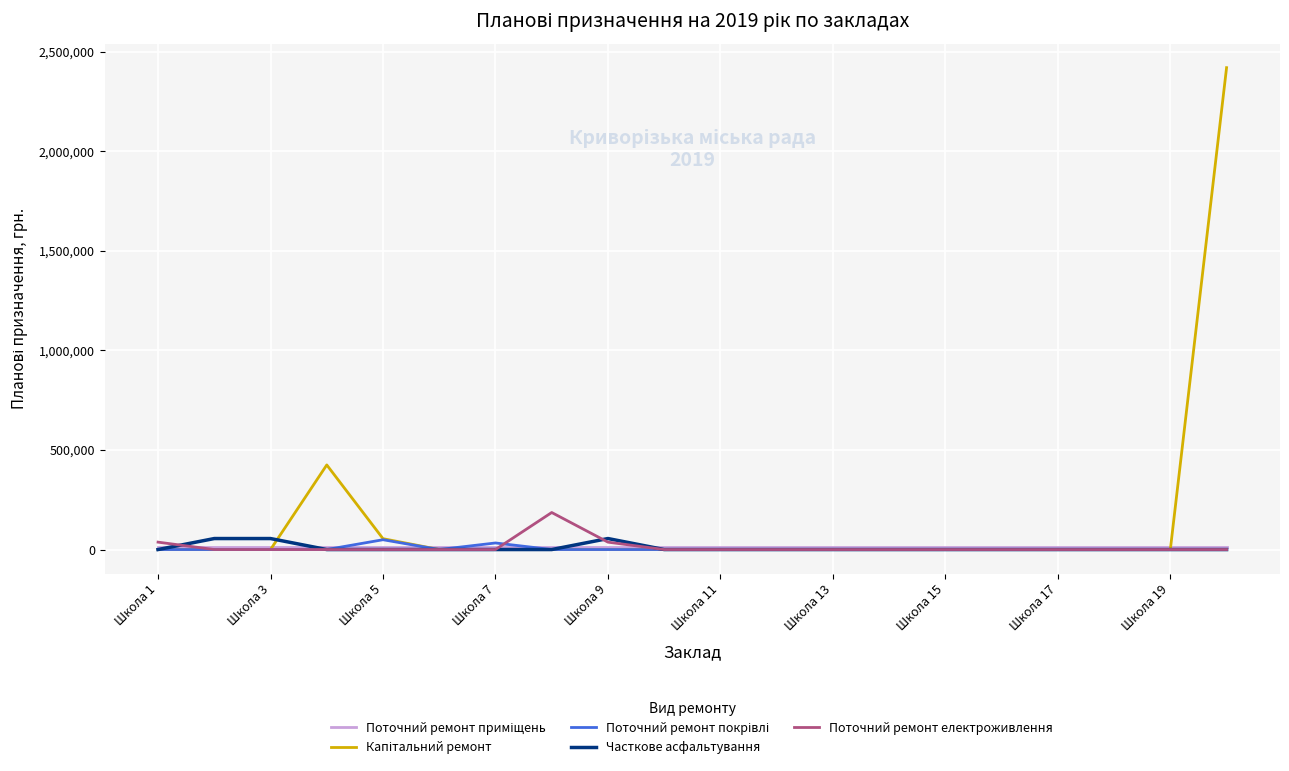

What is the maximum value for Поточний ремонт електроживлення?

186000